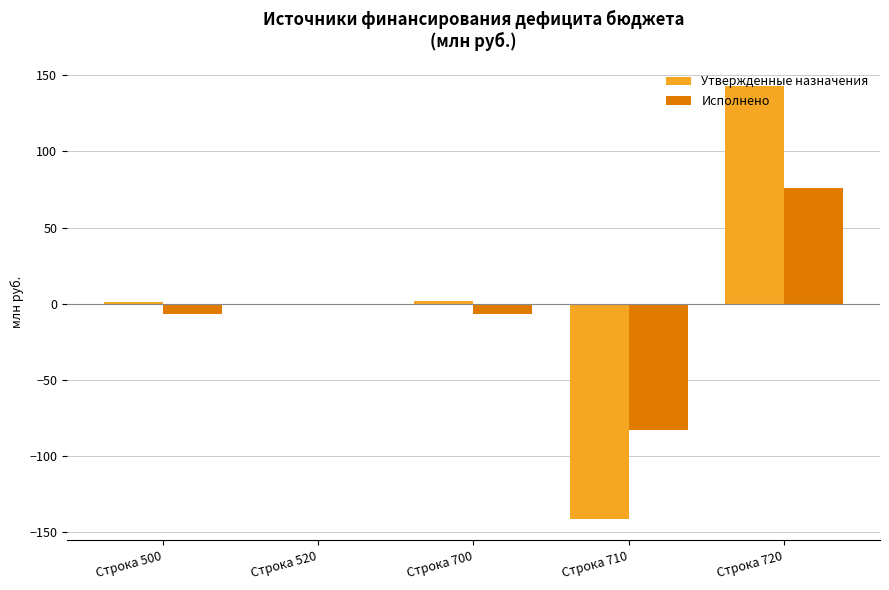

What is the spread (max minus min) of values at Строка 720?

67.0